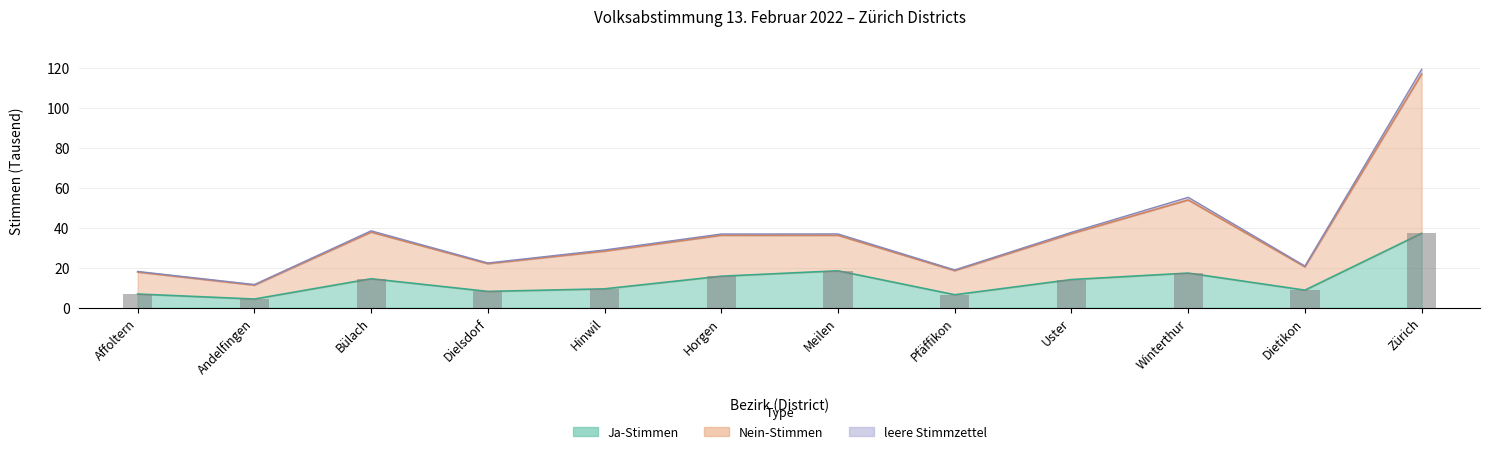

What position from the right is Affoltern?

12